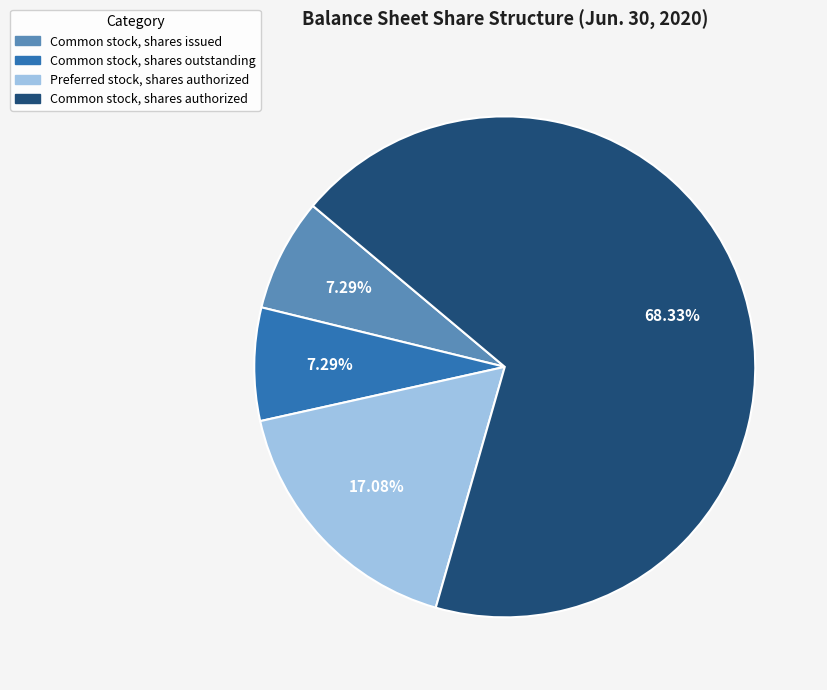

To the nearest percent, what is the difference between the Preferred stock, shares authorized and Common stock, shares issued slice percentages?

10%